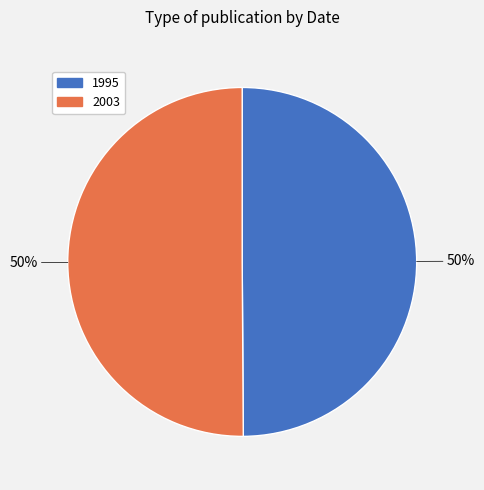

To the nearest percent, what is the combined percentage of 1995 and 2003?

100%